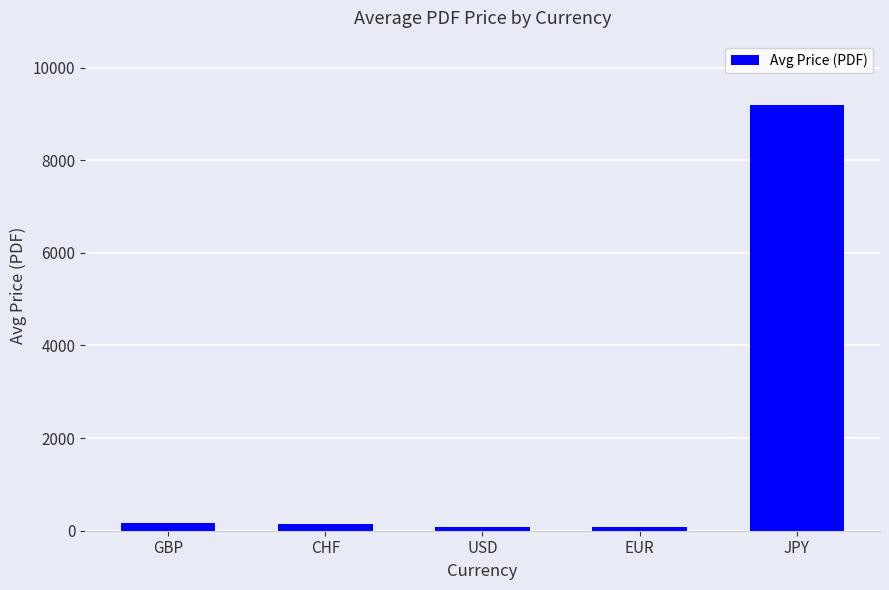

What is the smallest value displayed?

70.6